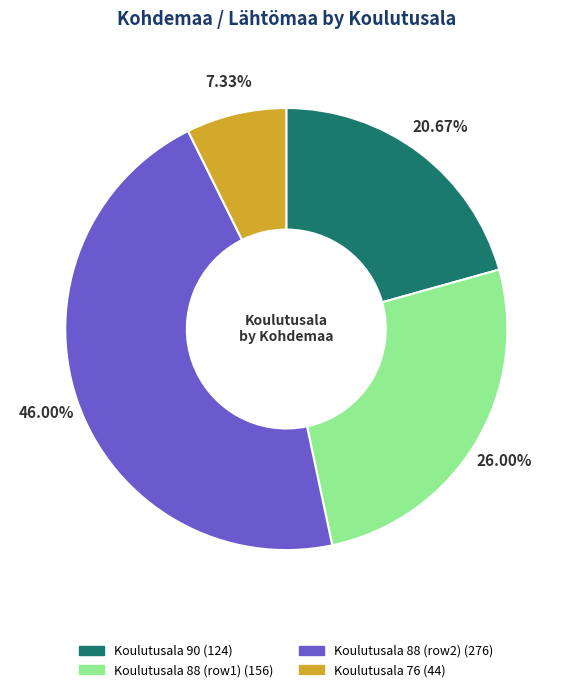

Does any single category account for the majority?

No